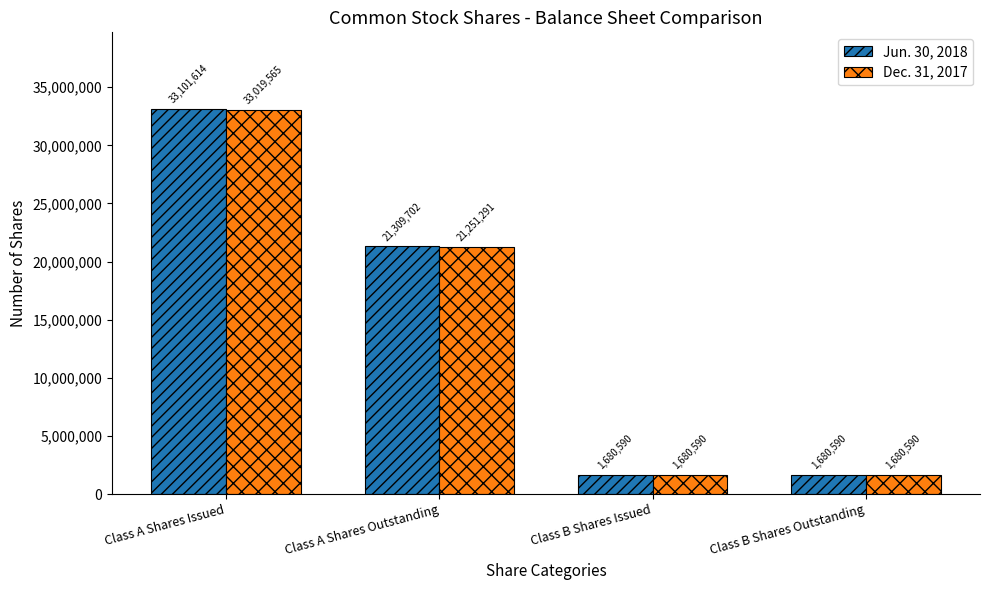

Count the number of data series in this chart.

2